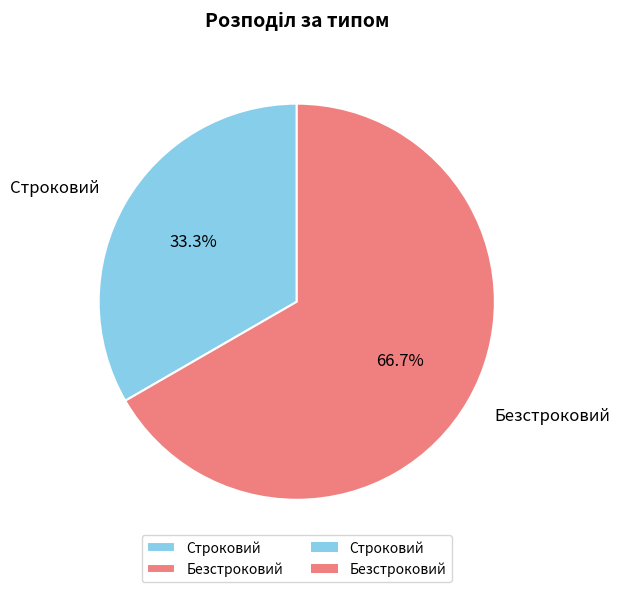

Which category accounts for the majority?

Безстроковий